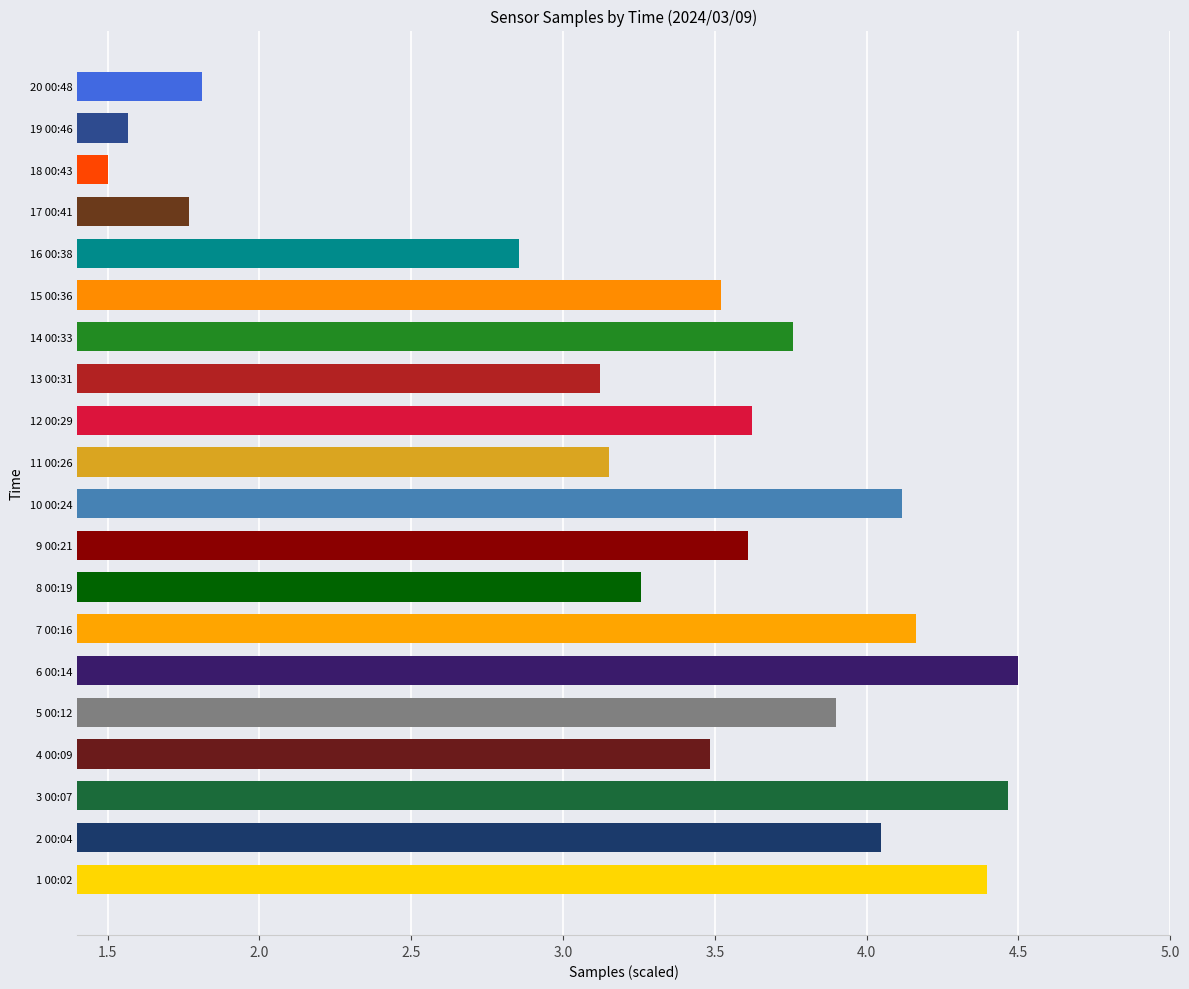

How many bars are there in total?

20